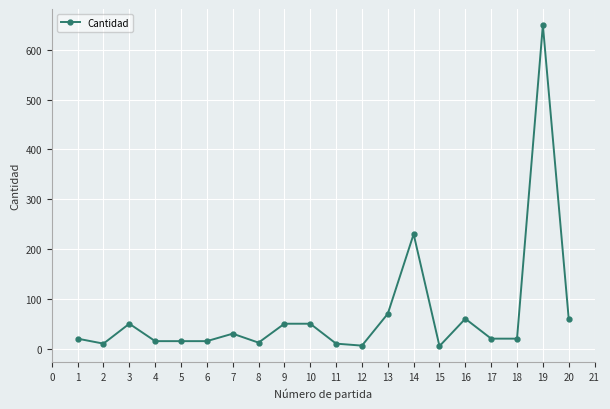

The value at 1 is 20. True or false?

True